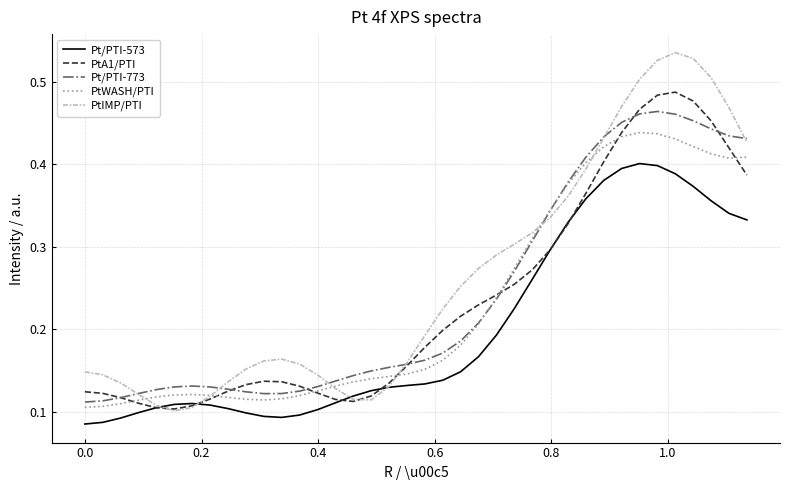

Which series has the widest spread of values?

PtIMP/PTI